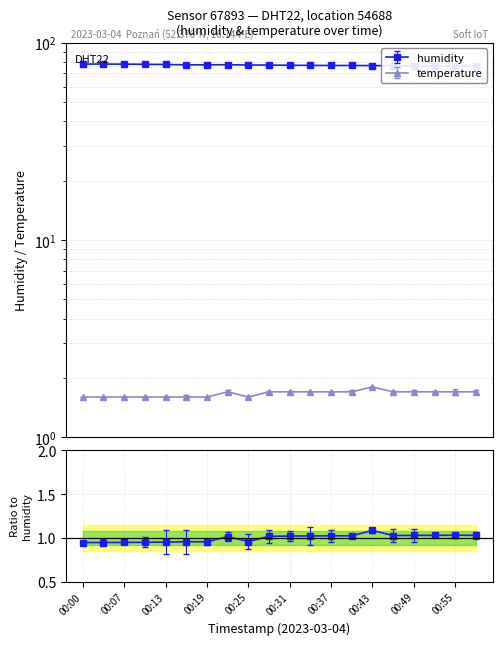

At which category is the sum across all series the highest?

00:00